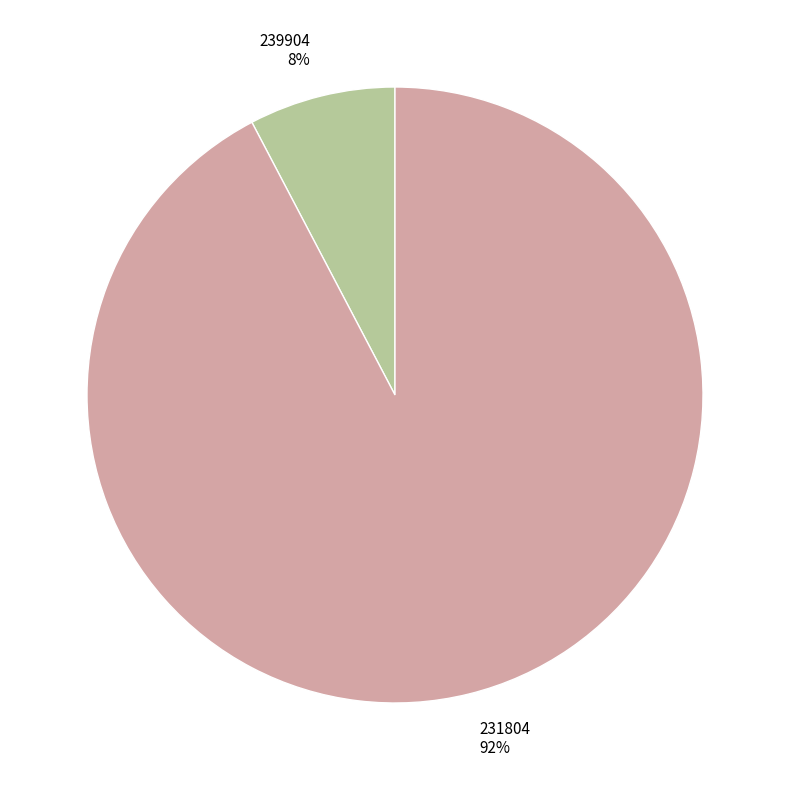

How many slices are in this pie chart?

2